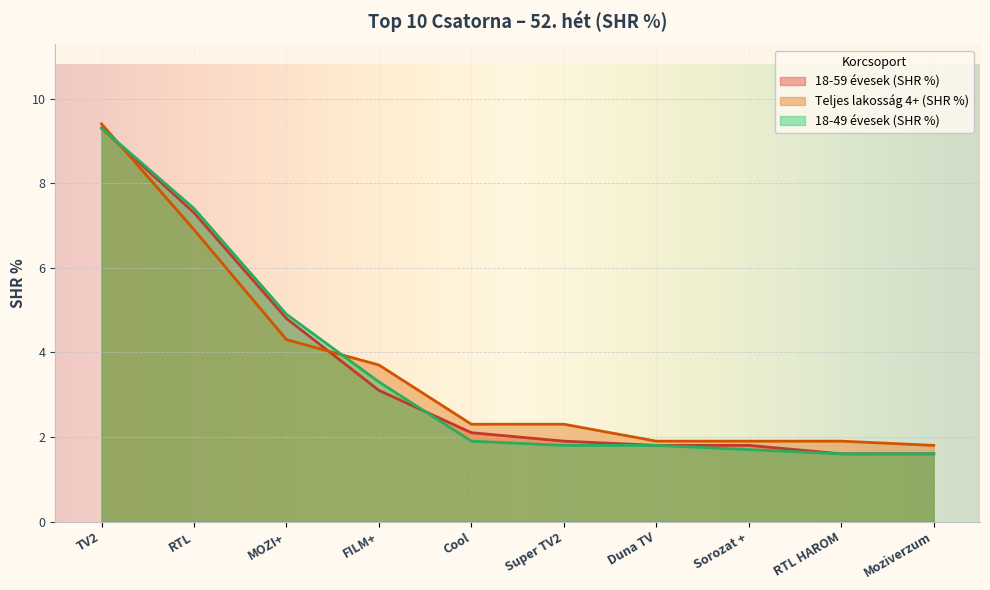

What is the label of the 6th point from the left?

Super TV2